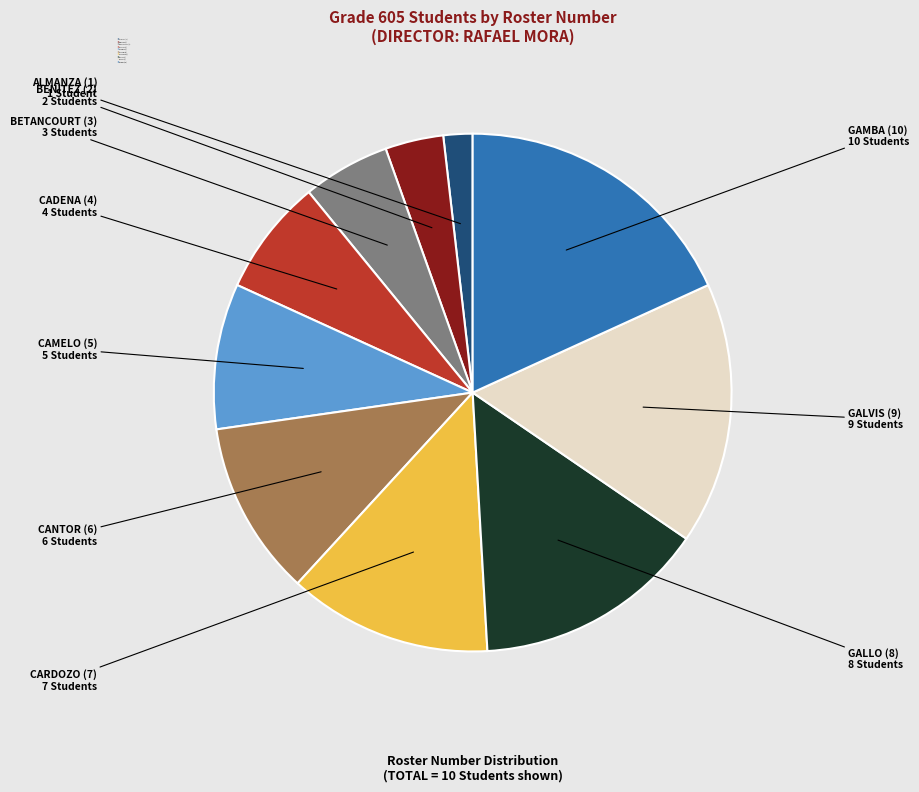

Rank the categories by value from highest to lowest.

GAMBA (10), GALVIS (9), GALLO (8), CARDOZO (7), CANTOR (6), CAMELO (5), CADENA (4), BETANCOURT (3), BENITEZ (2), ALMANZA (1)